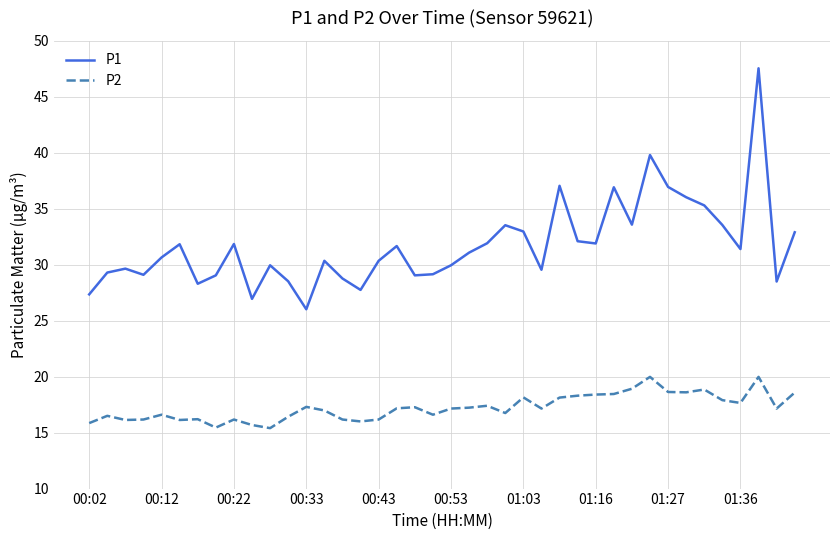

True or false: P1 and P2 intersect in this chart.

False